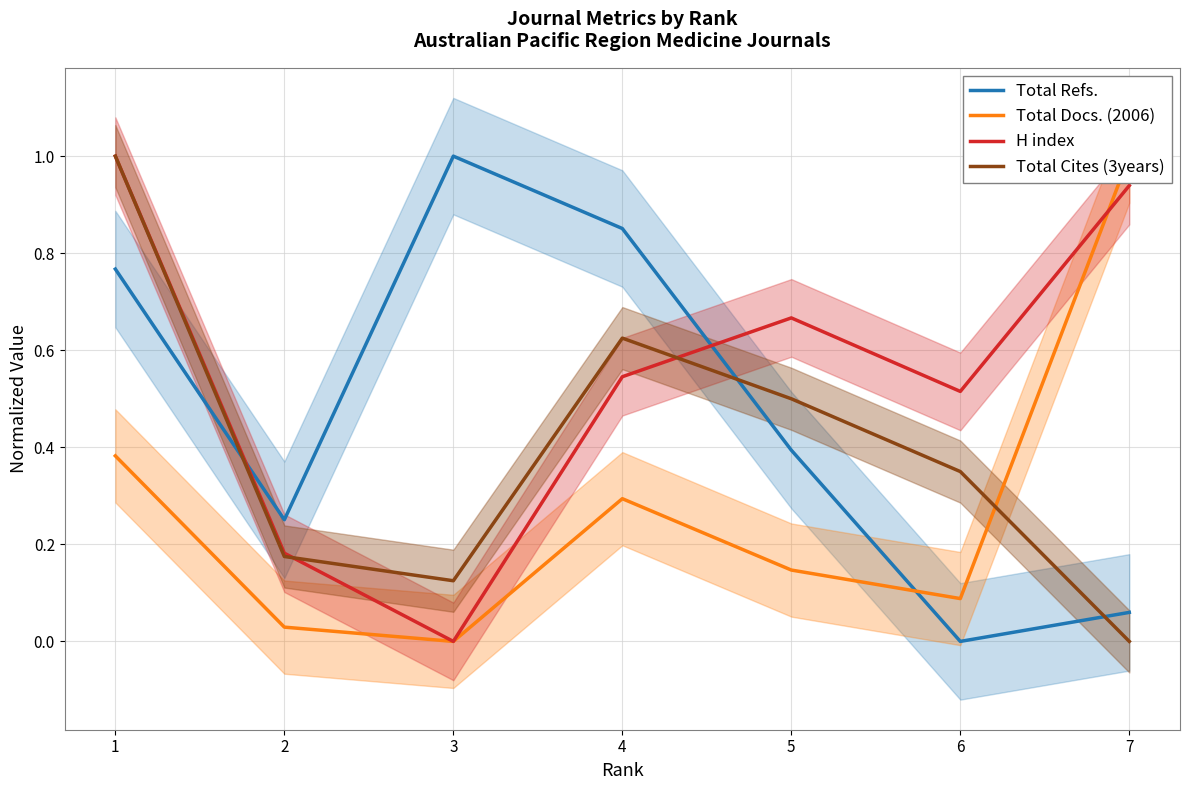

The value of Total Docs. (2006) at 5 is 0.2. True or false?

False